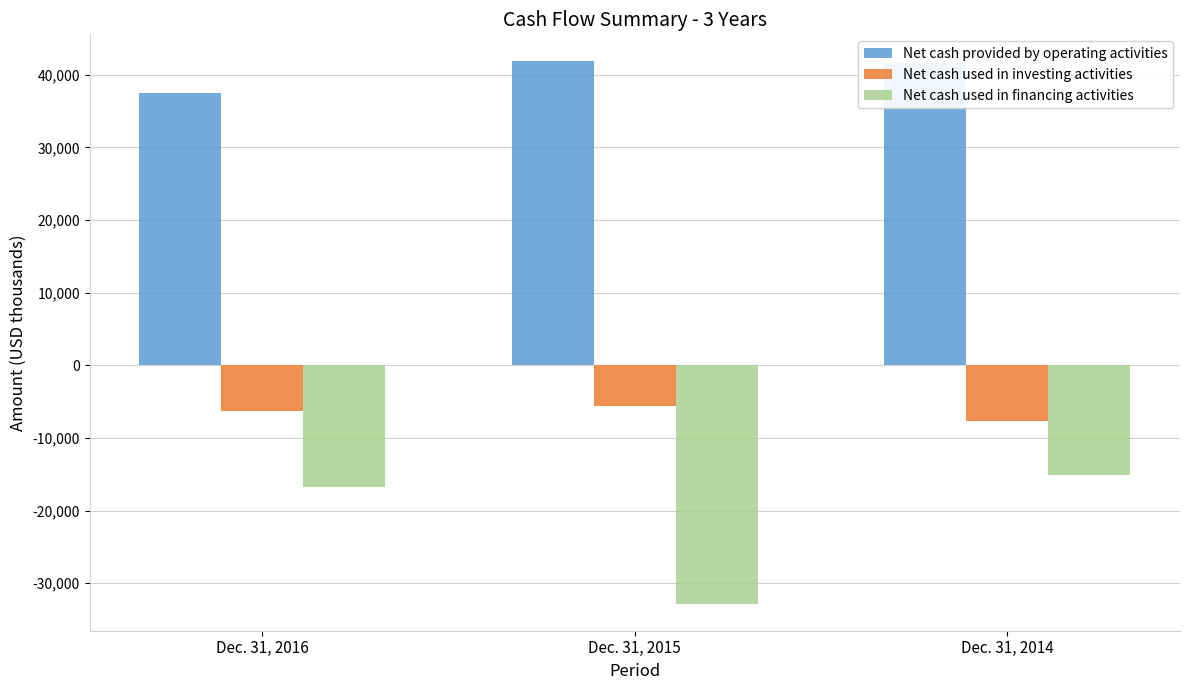

How many Net cash used in investing activities values are between -7614 and -5565?

3